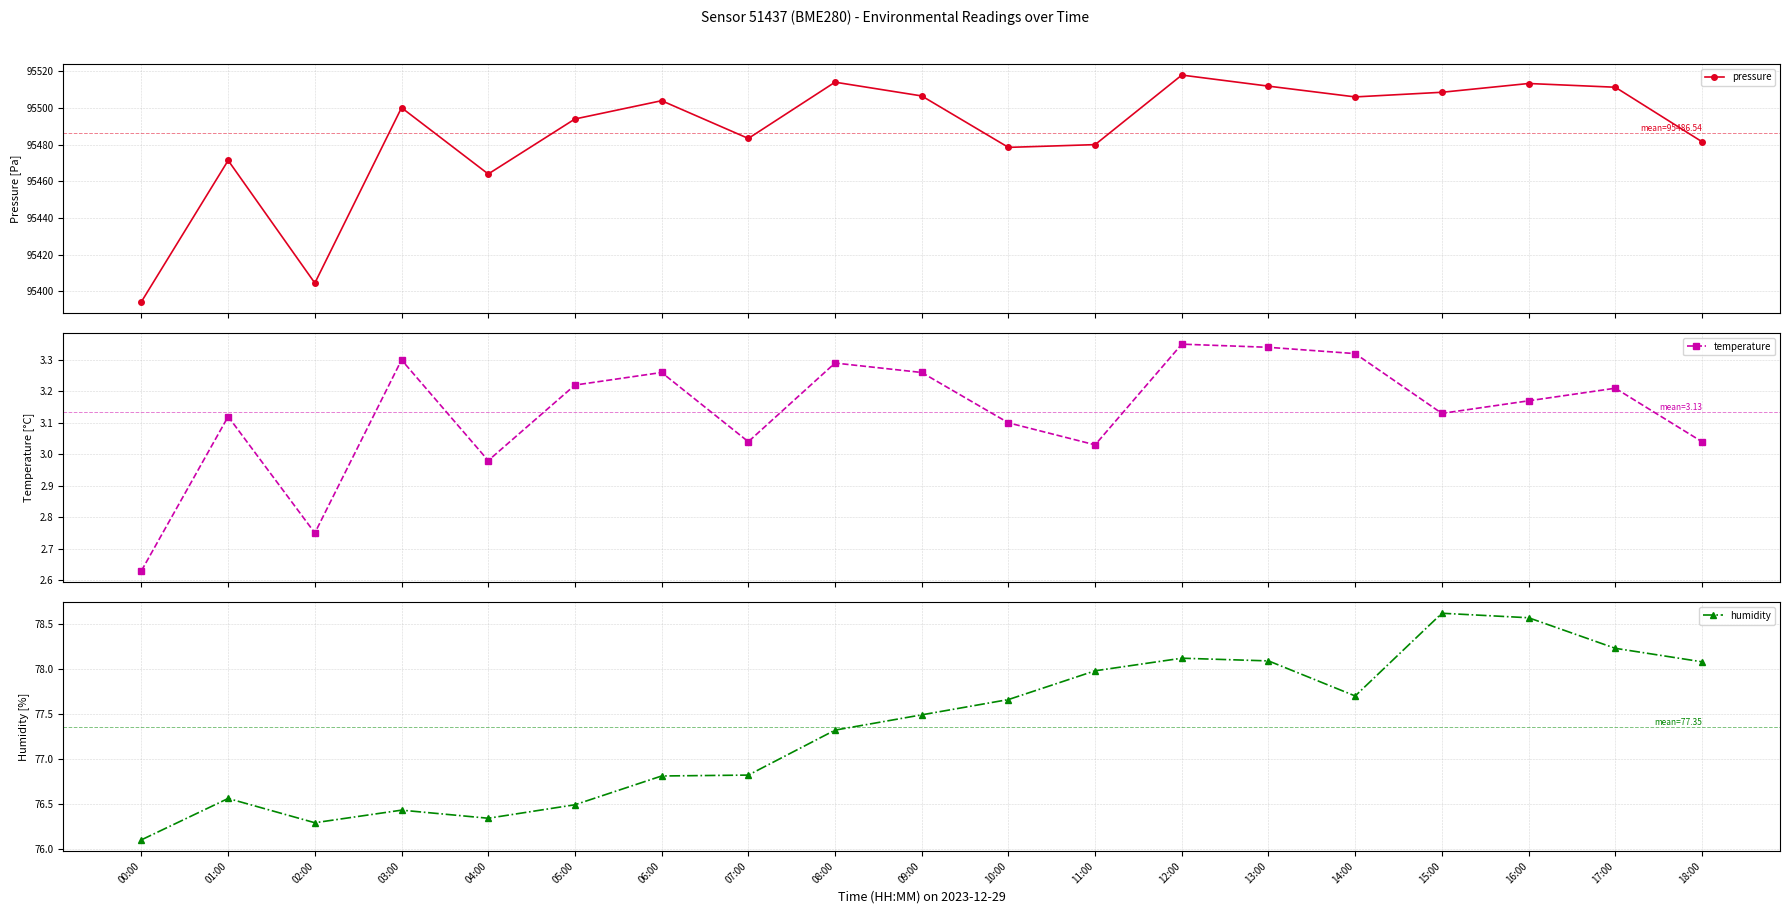

Rank the categories by pressure value from lowest to highest.

00:00, 02:00, 04:00, 01:00, 10:00, 11:00, 18:00, 07:00, 05:00, 03:00, 06:00, 14:00, 09:00, 15:00, 17:00, 13:00, 16:00, 08:00, 12:00